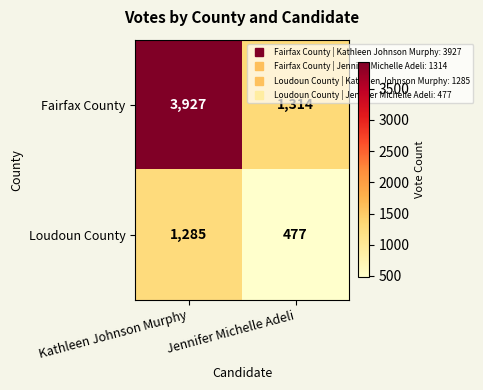

What is the lowest value of the Fairfax County series?

1314